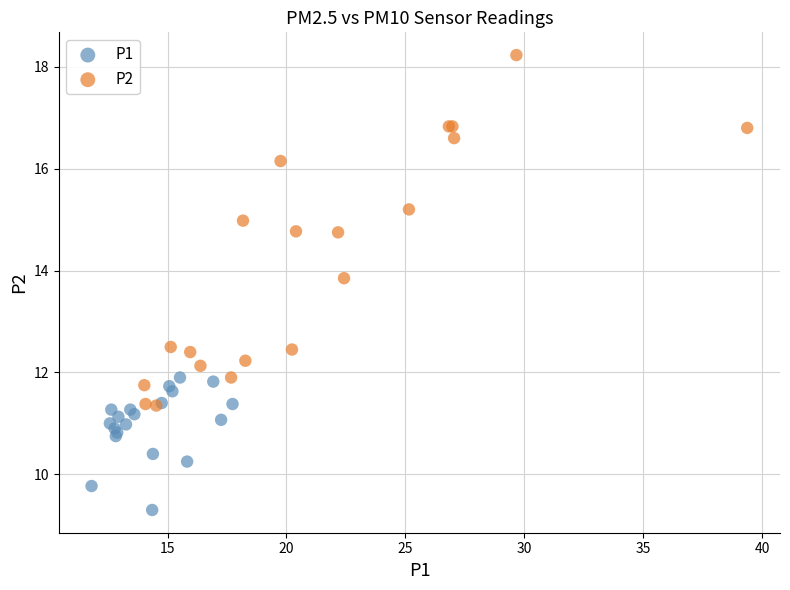

Which series contains the highest Y value?

P2